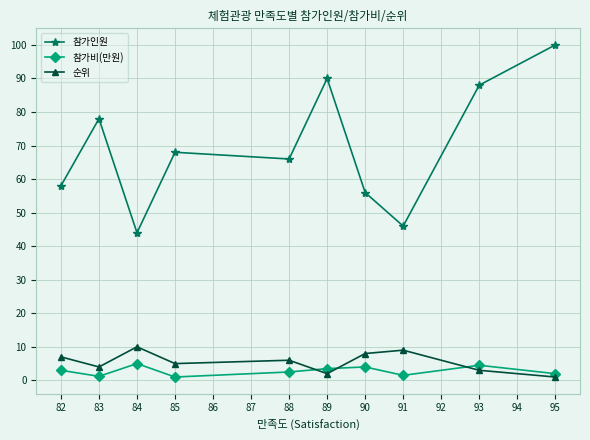

At 83, list the series in order from smallest to largest.

참가비(만원), 순위, 참가인원